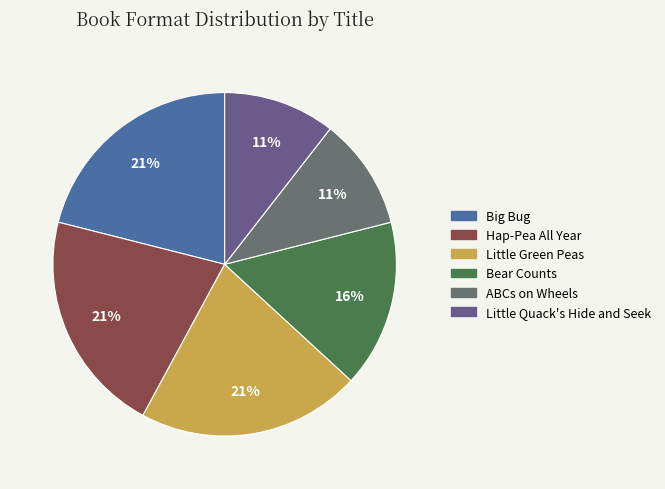

To the nearest percent, what portion does Big Bug represent?

21%